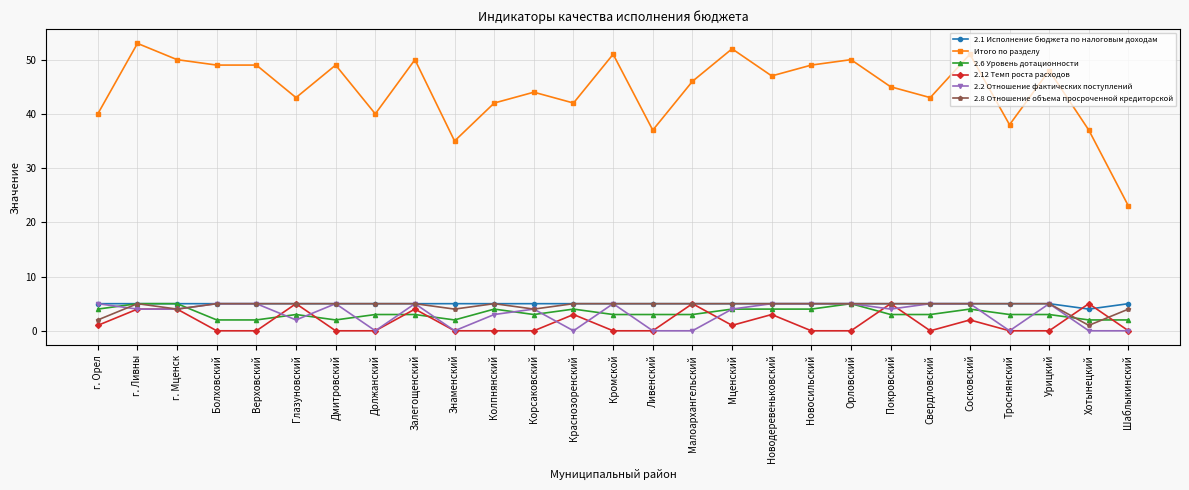

Count the number of data series in this chart.

6